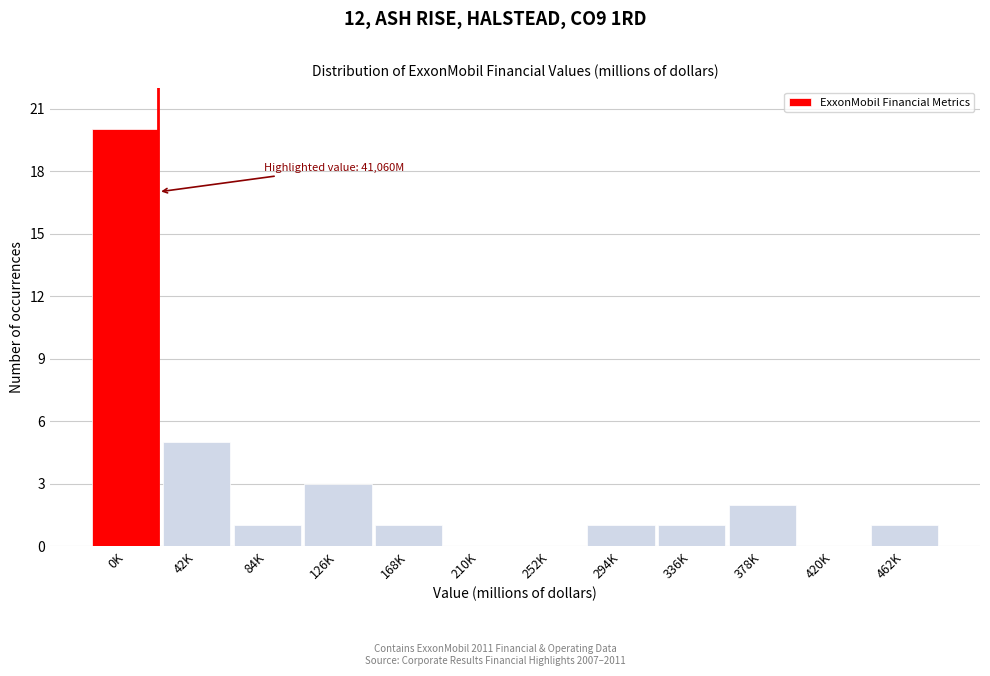

Reading left to right, list all the values displayed in this chart.

0K=20	42K=5	84K=1	126K=3	168K=1	210K=0	252K=0	294K=1	336K=1	378K=2	420K=0	462K=1